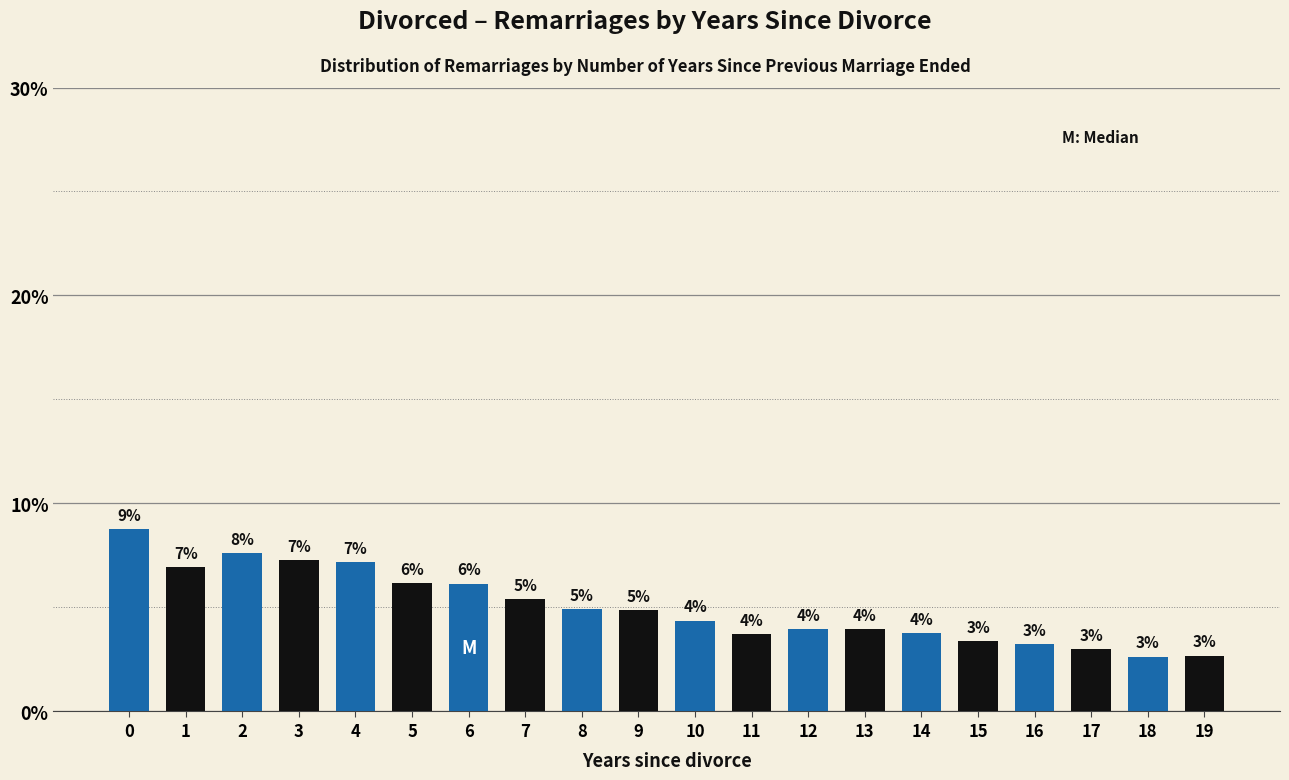

Between 8 and 3, which is larger?

3